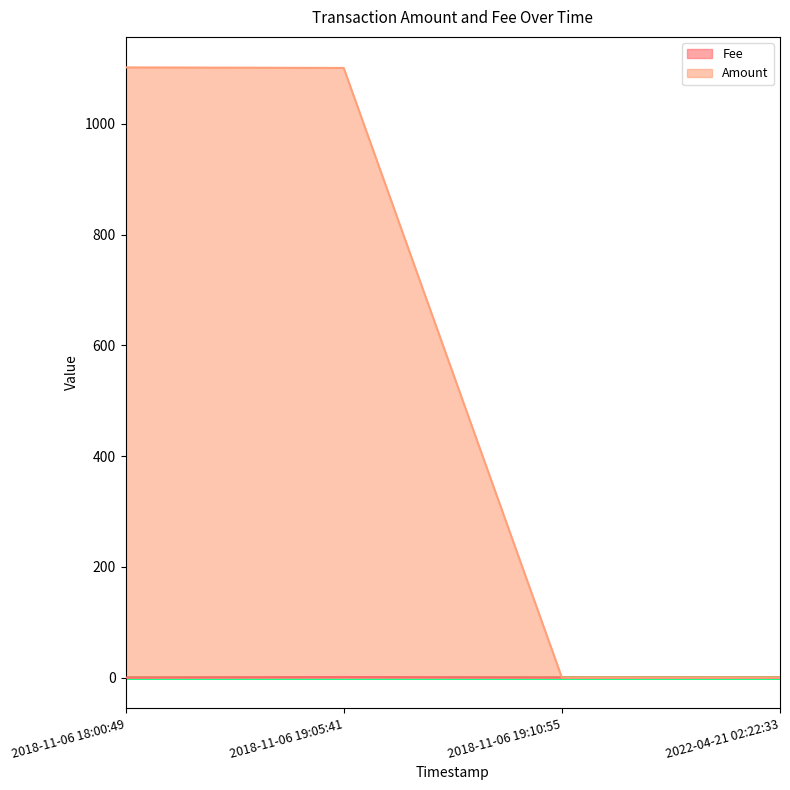

What is the greatest value displayed?

1102.0